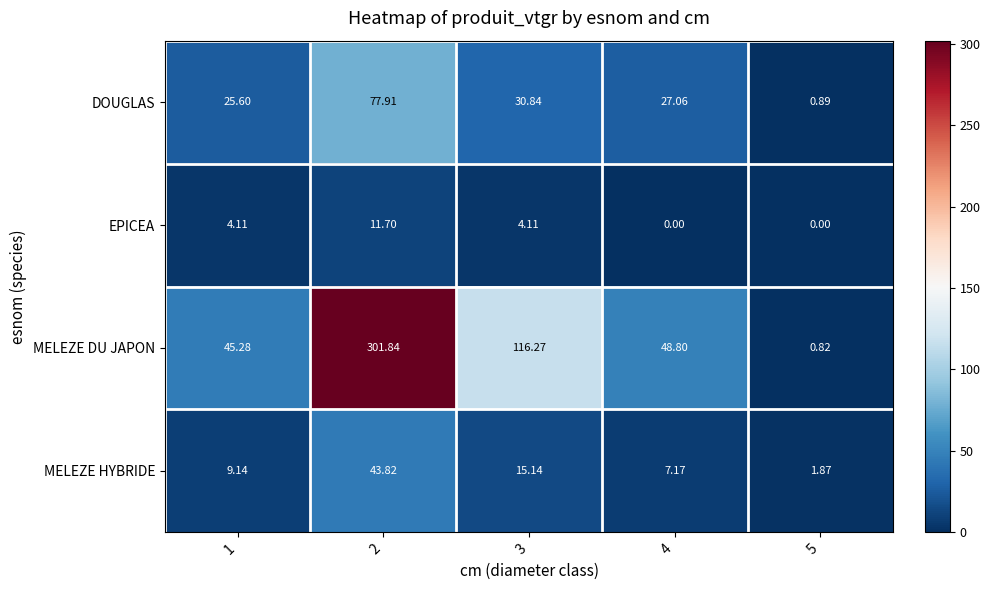

What is the difference between the highest and lowest values at 3?

112.2